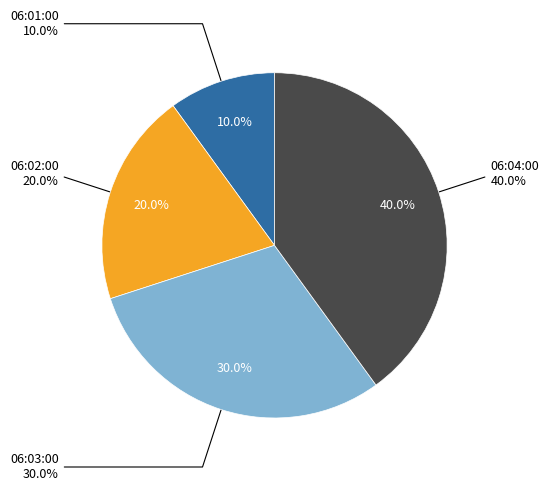

Count the number of slices in the pie.

4